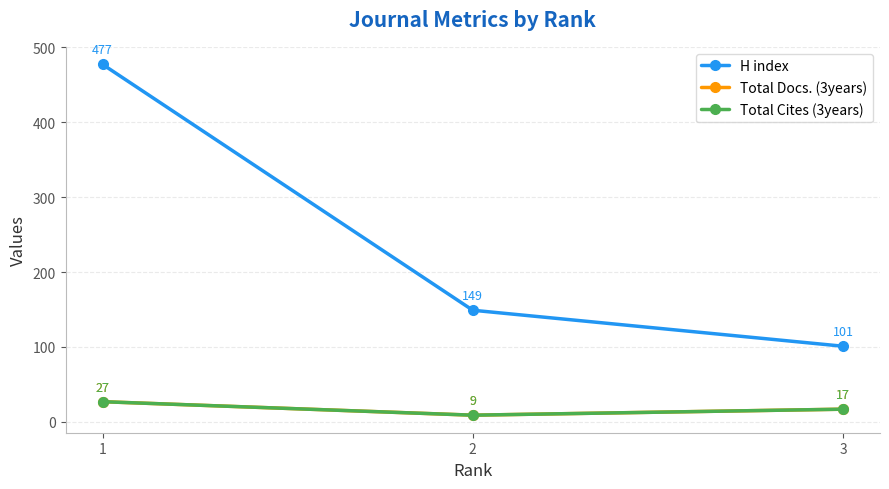

How many lines are shown in the chart?

3